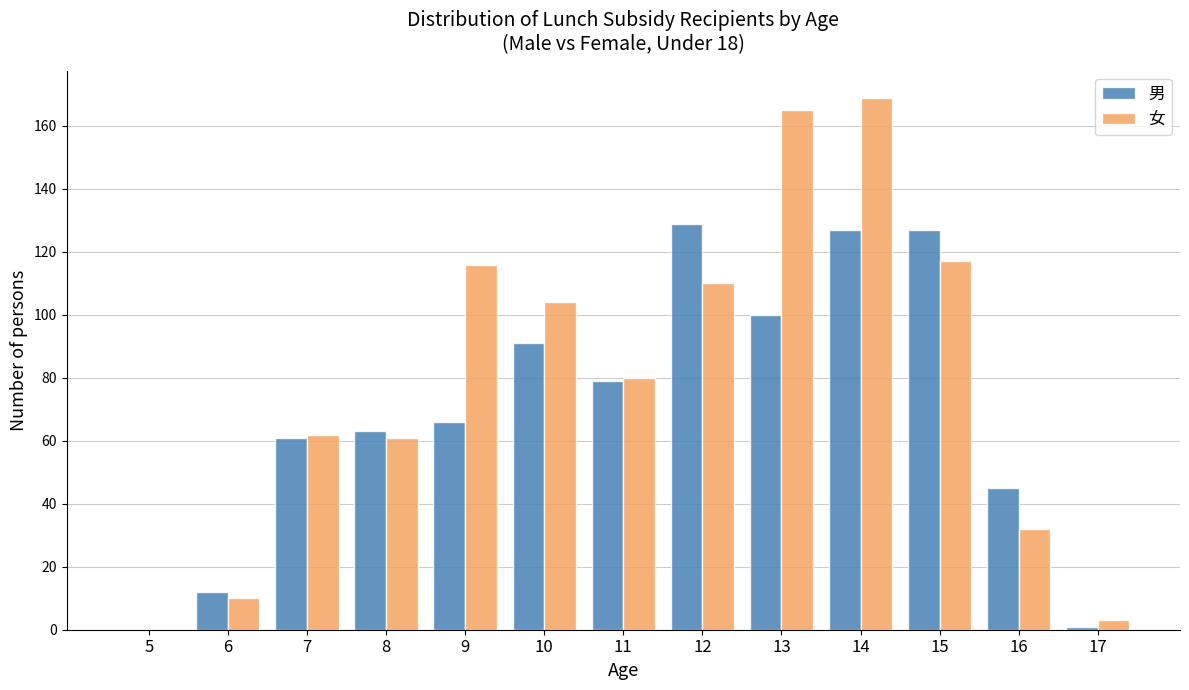

Reading left to right, list all the values displayed in this chart.

男: 5=0	6=12	7=61	8=63	9=66	10=91	11=79	12=129	13=100	14=127	15=127	16=45	17=1
女: 5=0	6=10	7=62	8=61	9=116	10=104	11=80	12=110	13=165	14=169	15=117	16=32	17=3